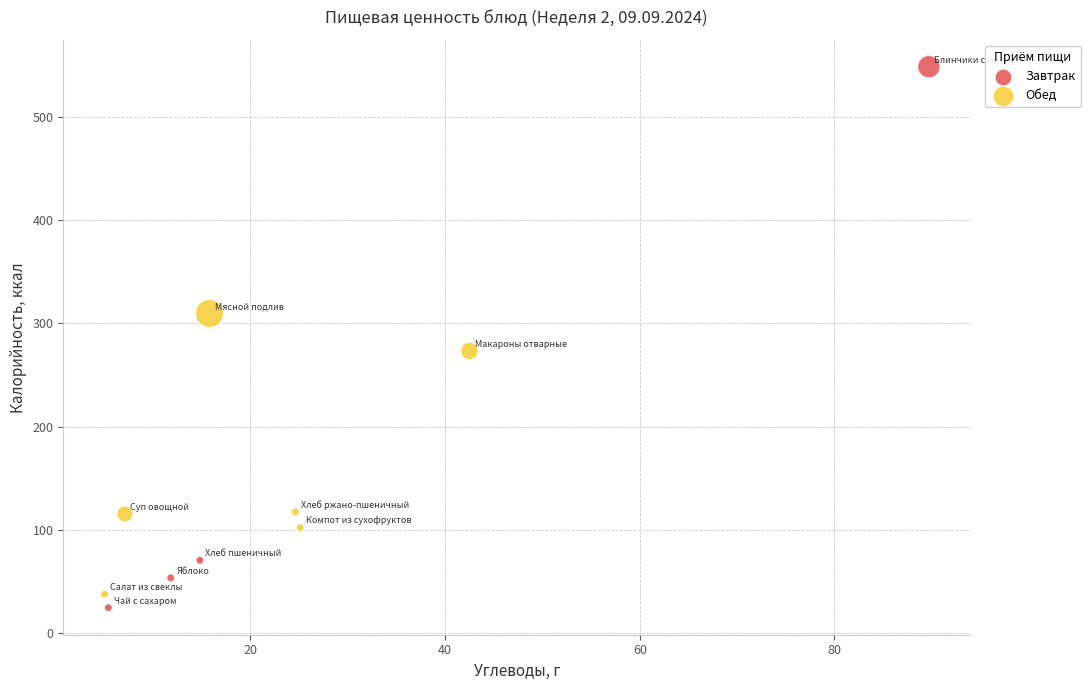

Which series contains the highest Y value?

Завтрак